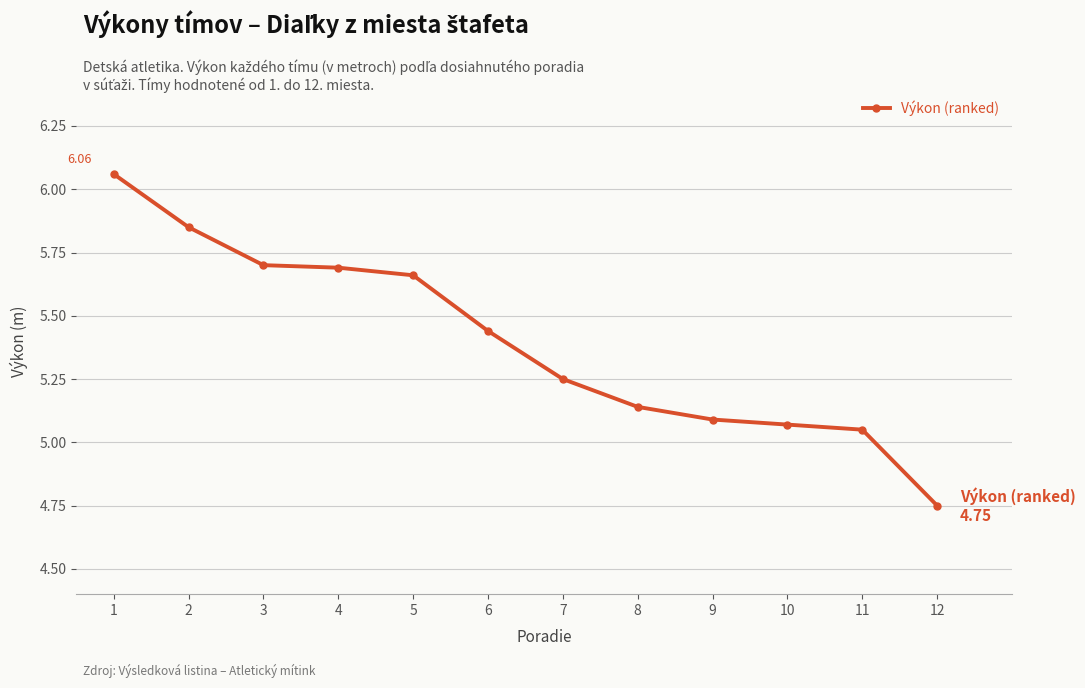

Is this an area chart (filled region under the line)?

No